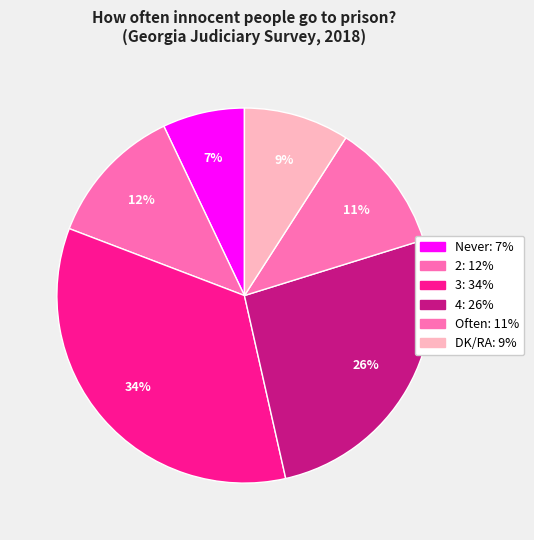

How many segments does this pie chart have?

6